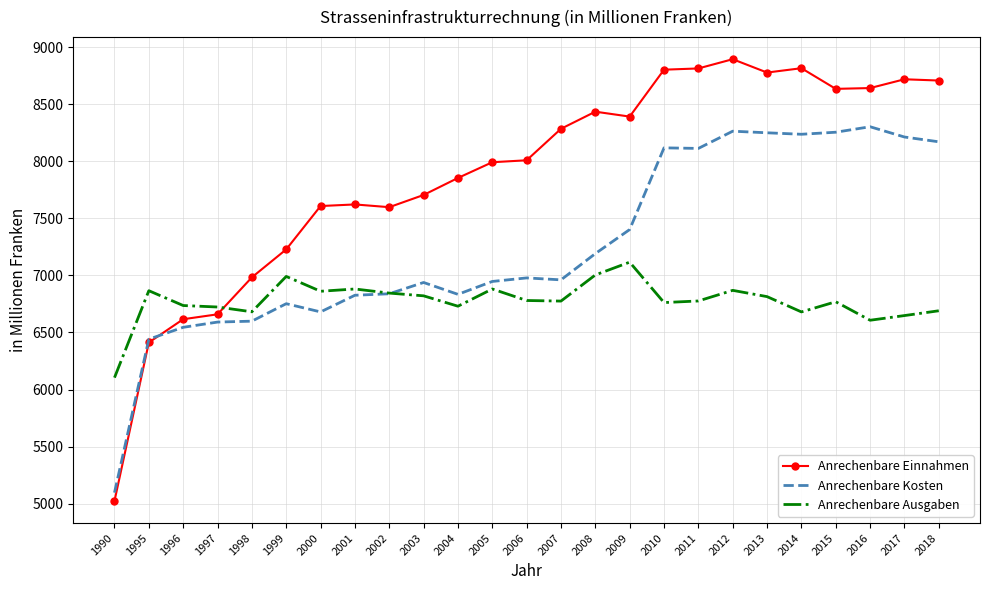

How many times do Anrechenbare Ausgaben and Anrechenbare Kosten cross each other?

1